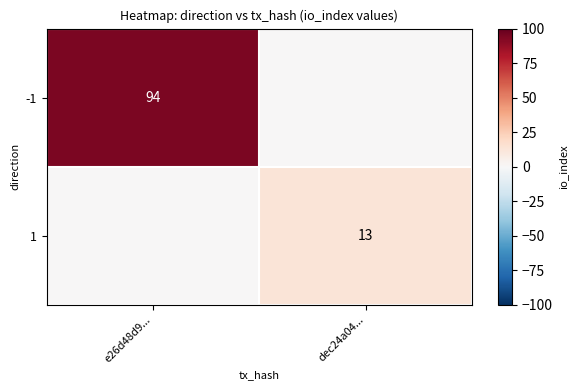

The value of 1 at dec24a04... is 20. True or false?

False